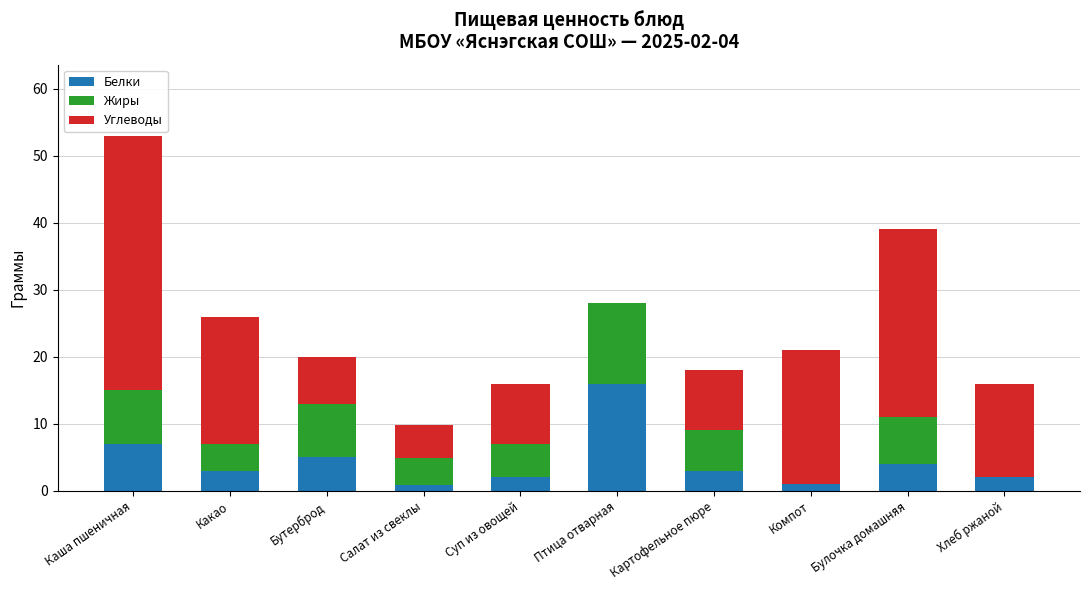

What is the total value across all series at Картофельное пюре?

18.0